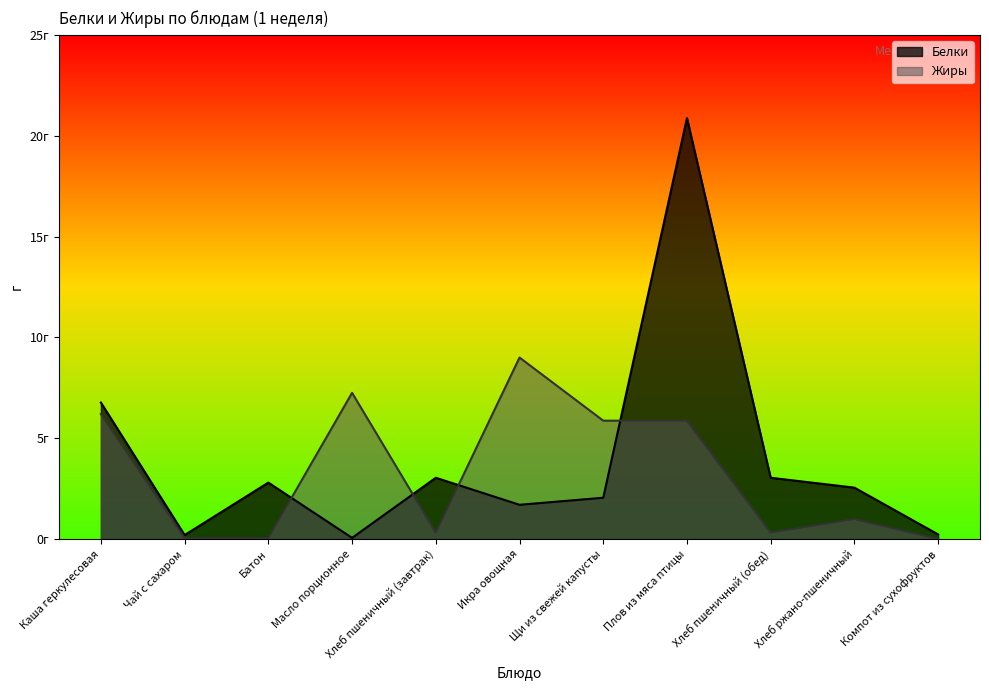

What is the difference between the maximum and minimum values in the Белки series?

20.8